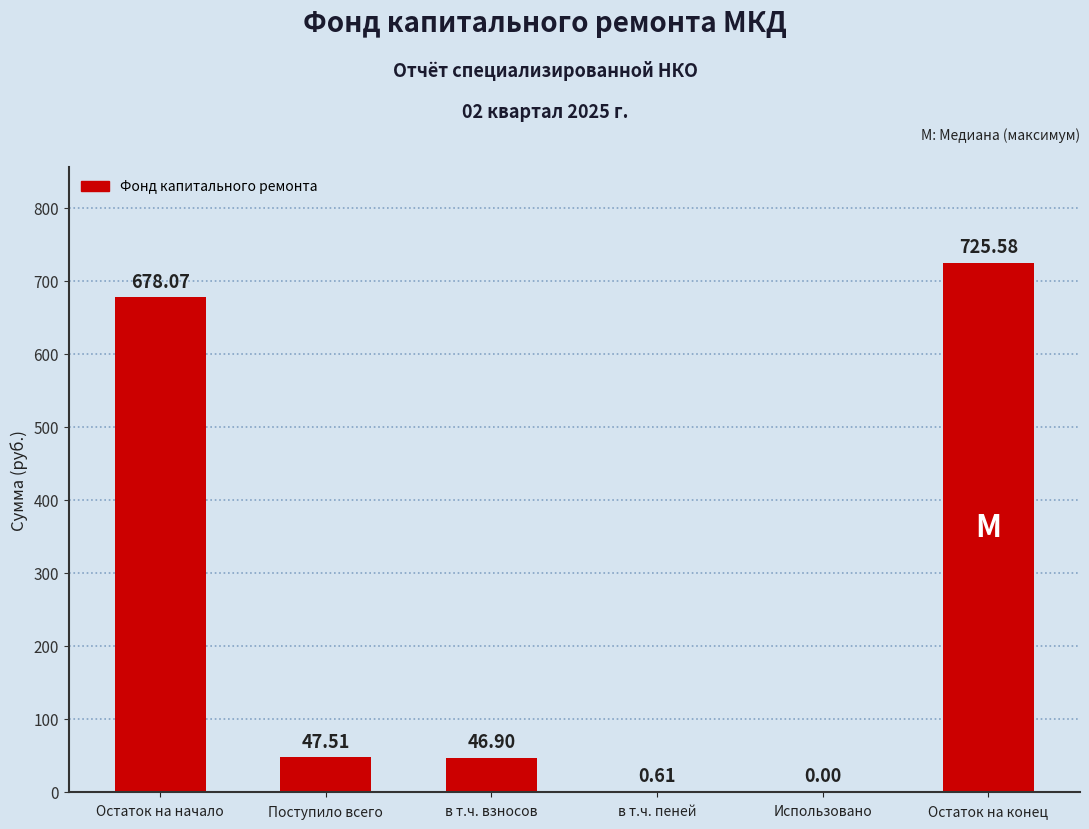

At which label does the data first exceed 47?

Остаток на начало